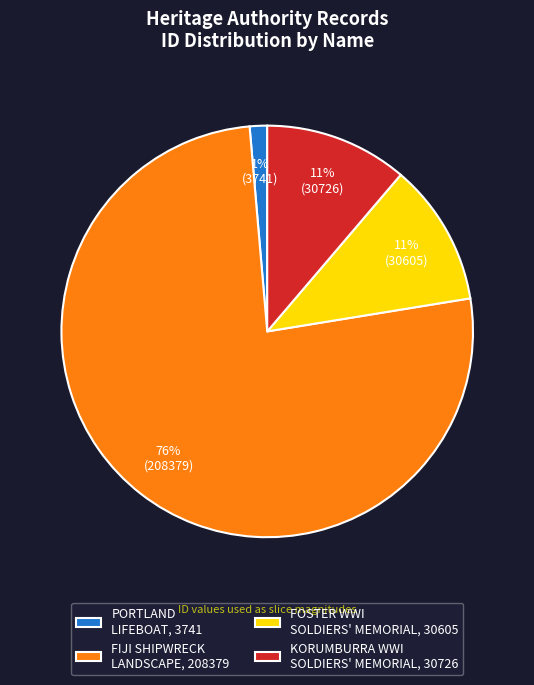

Between PORTLAND LIFEBOAT, 3741 and FIJI SHIPWRECK LANDSCAPE, 208379, which is larger?

FIJI SHIPWRECK LANDSCAPE, 208379